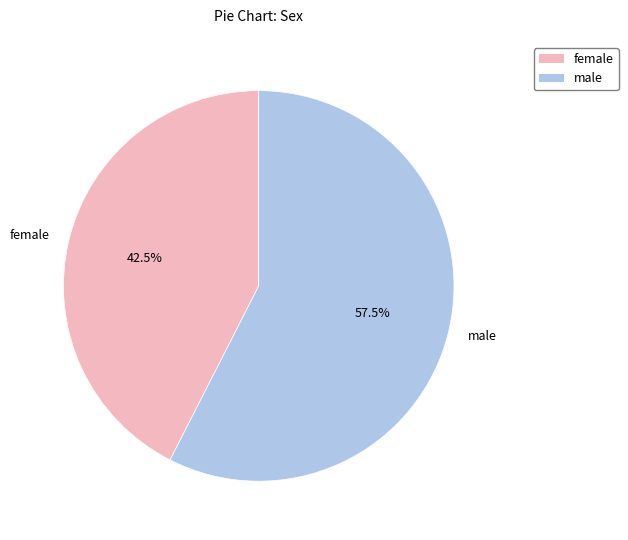

Does any single category account for the majority?

Yes